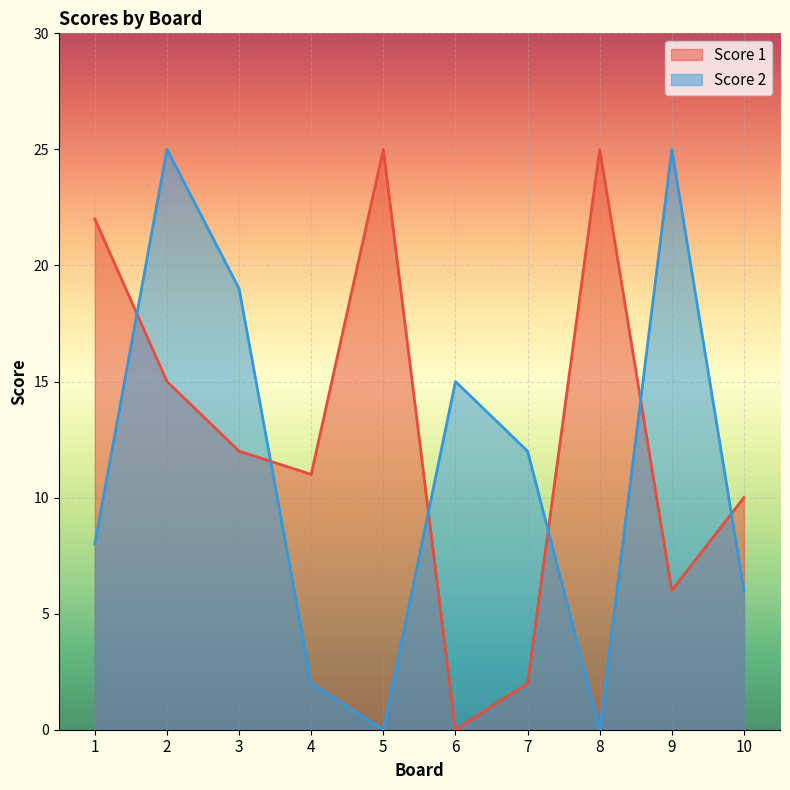

Which series changed the most between 9 and 10?

Score 2